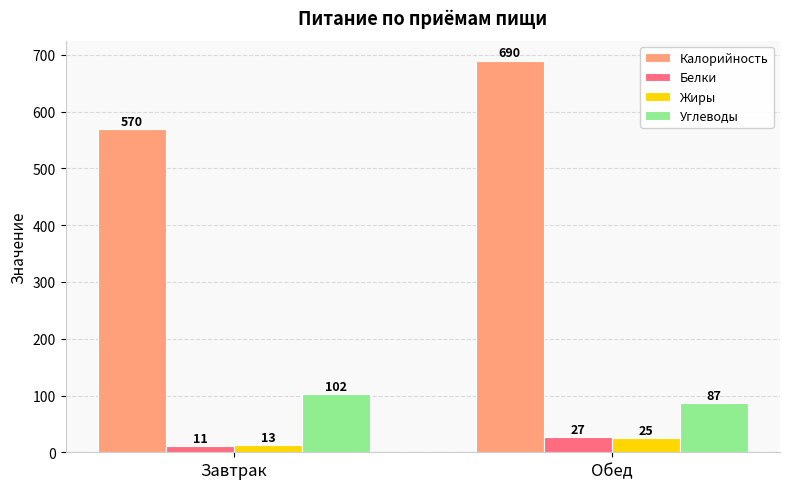

At which category is the sum across all series the highest?

Обед